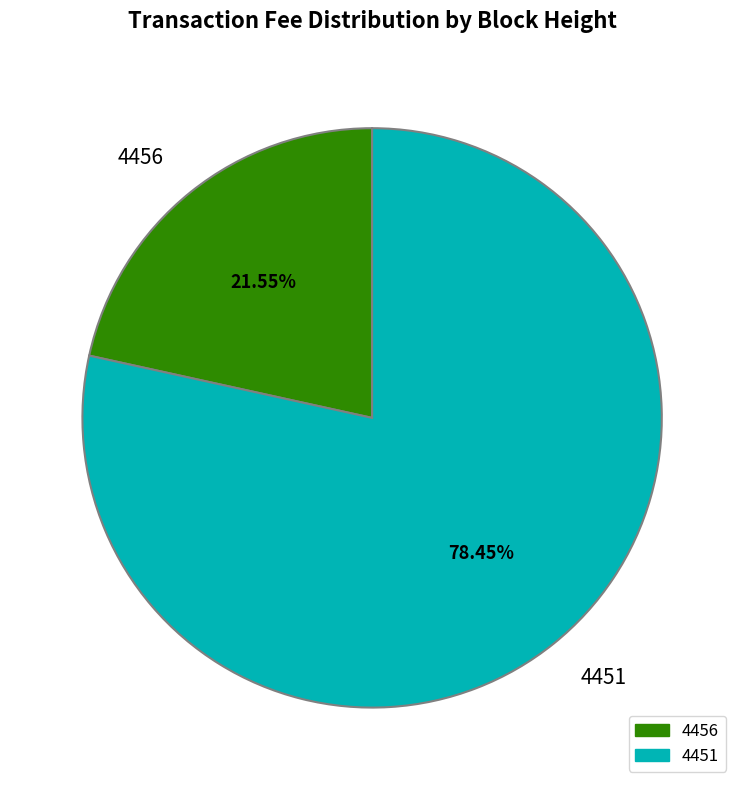

What percentage is the 4456 slice, to the nearest percent?

22%